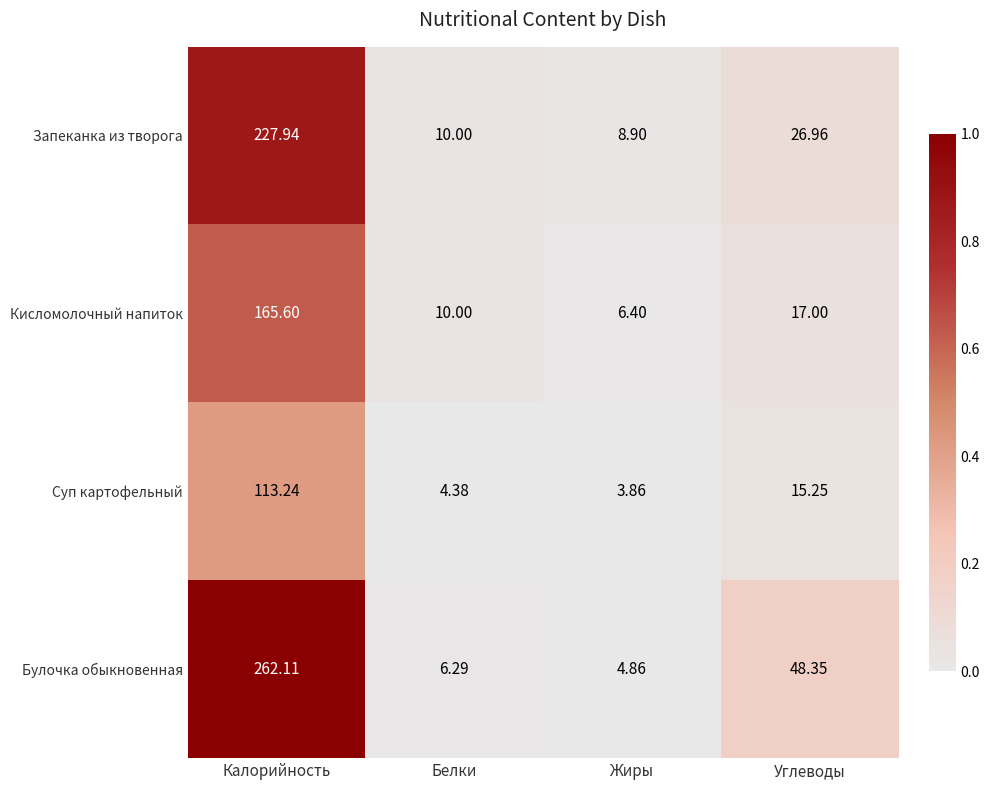

What is the total value across all series at Белки?

30.7